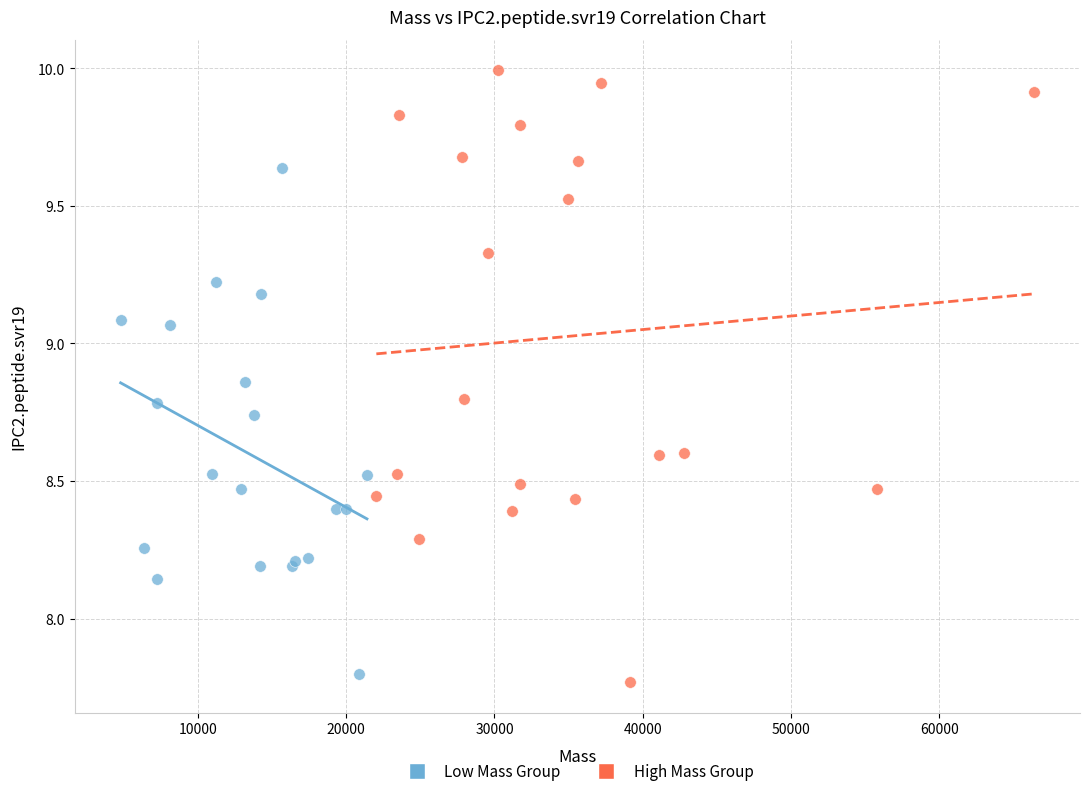

Which series contains the highest Y value?

High Mass Group